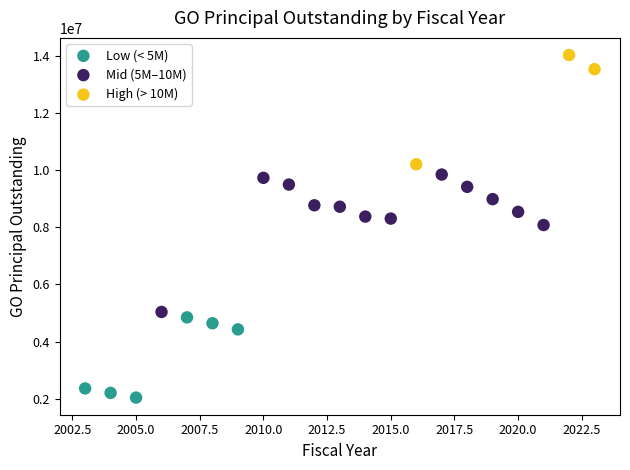

Which series reaches the maximum Y coordinate?

High (> 10M)